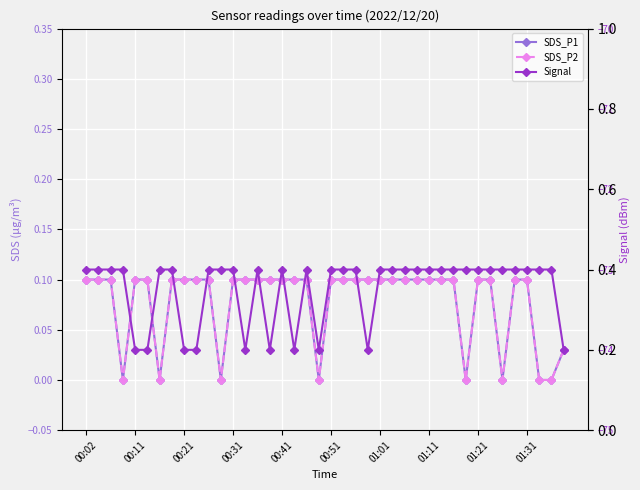

True or false: SDS_P2 and SDS_P1 cross at least once.

False